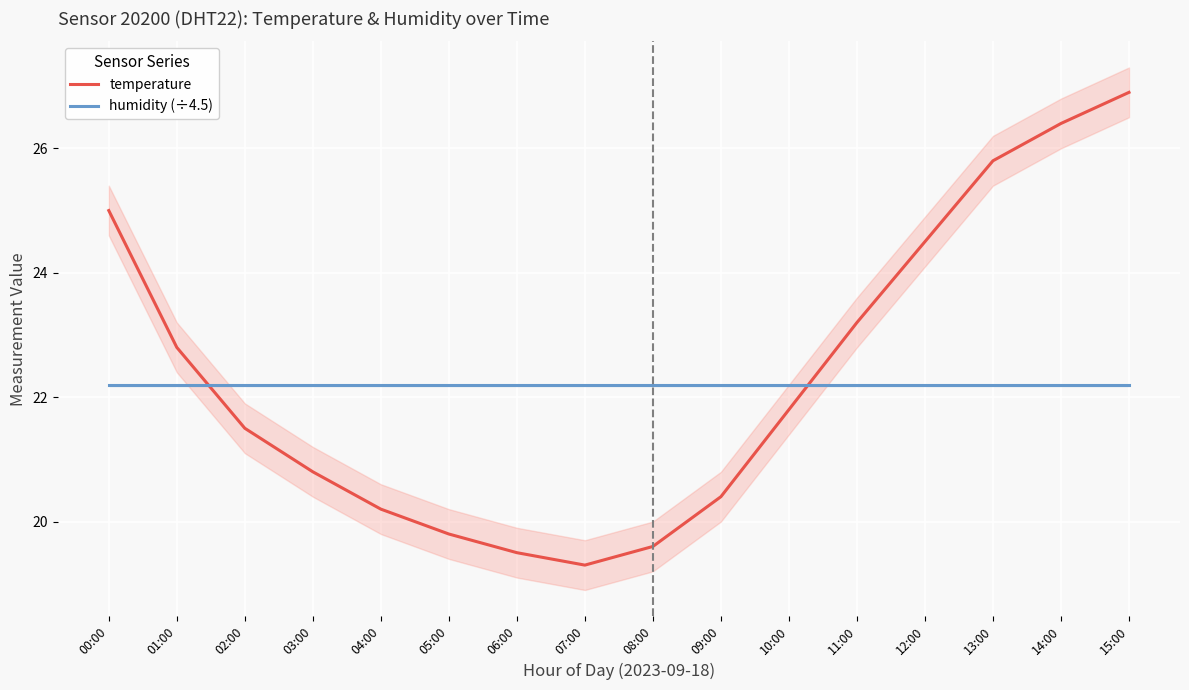

What is the label of the 6th point from the left?

05:00